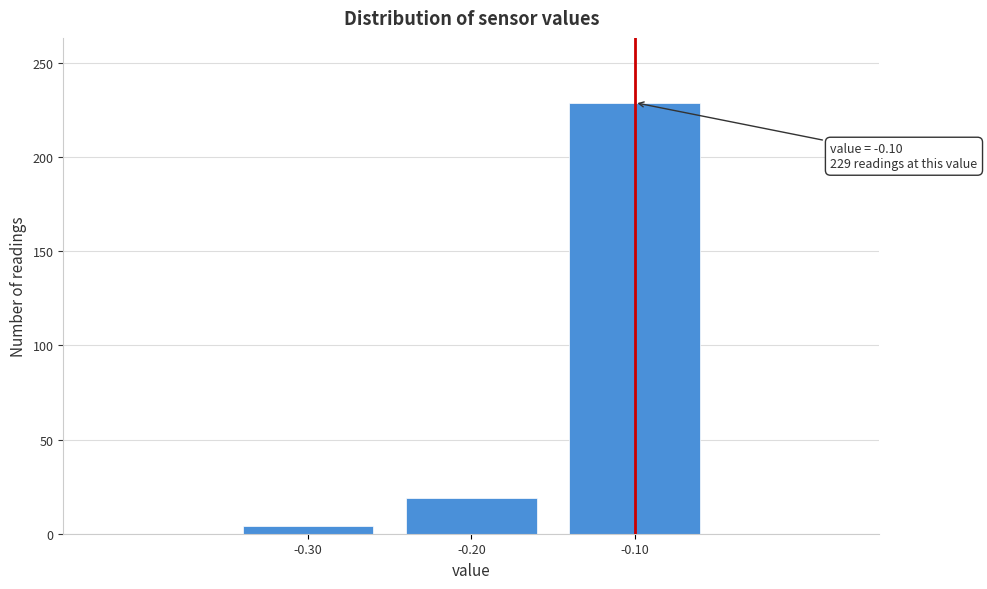

Which range on the x-axis has the tallest bar?

-0.15 to -0.05